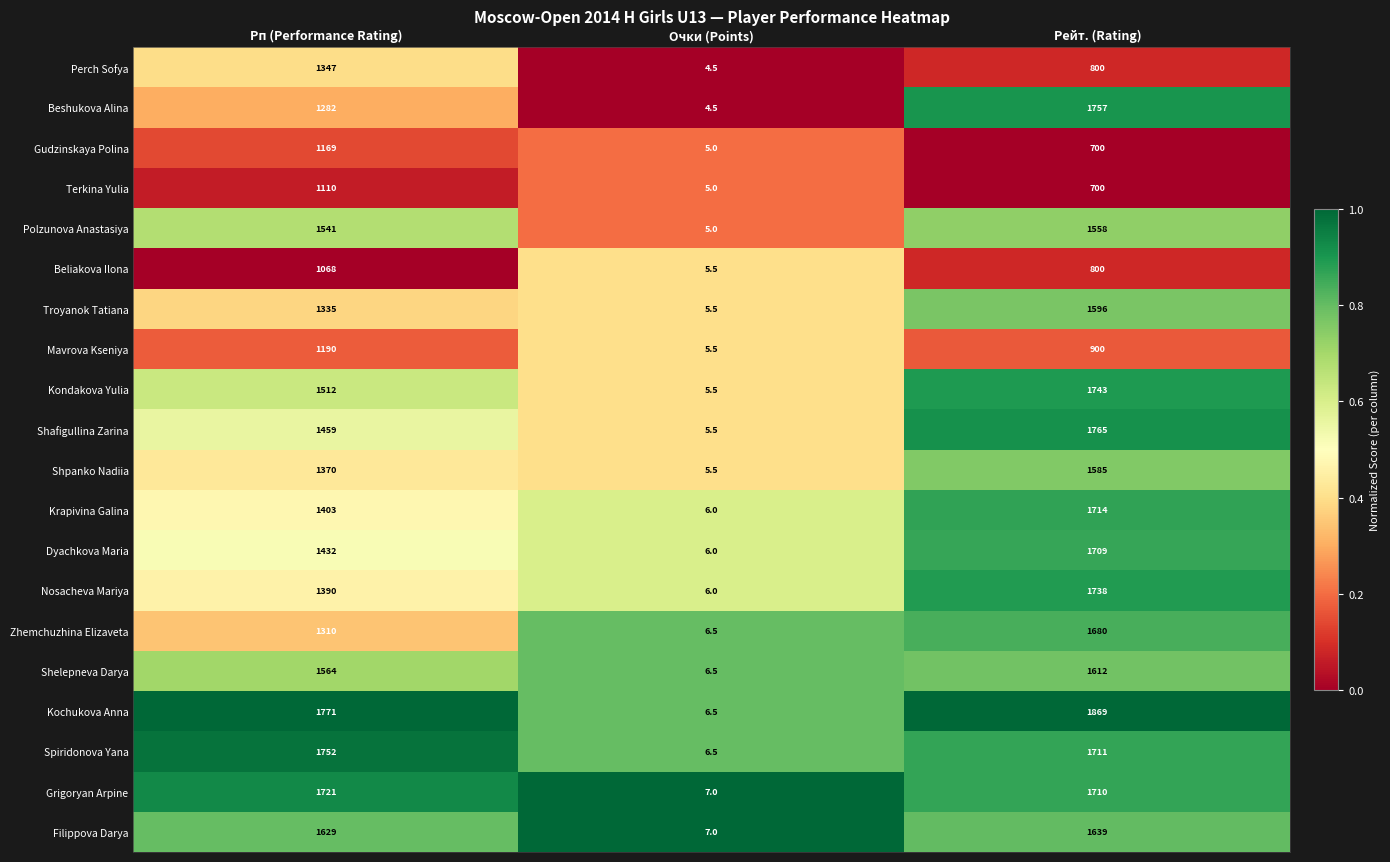

At which category is the sum across all series the highest?

Рейт. (Rating)